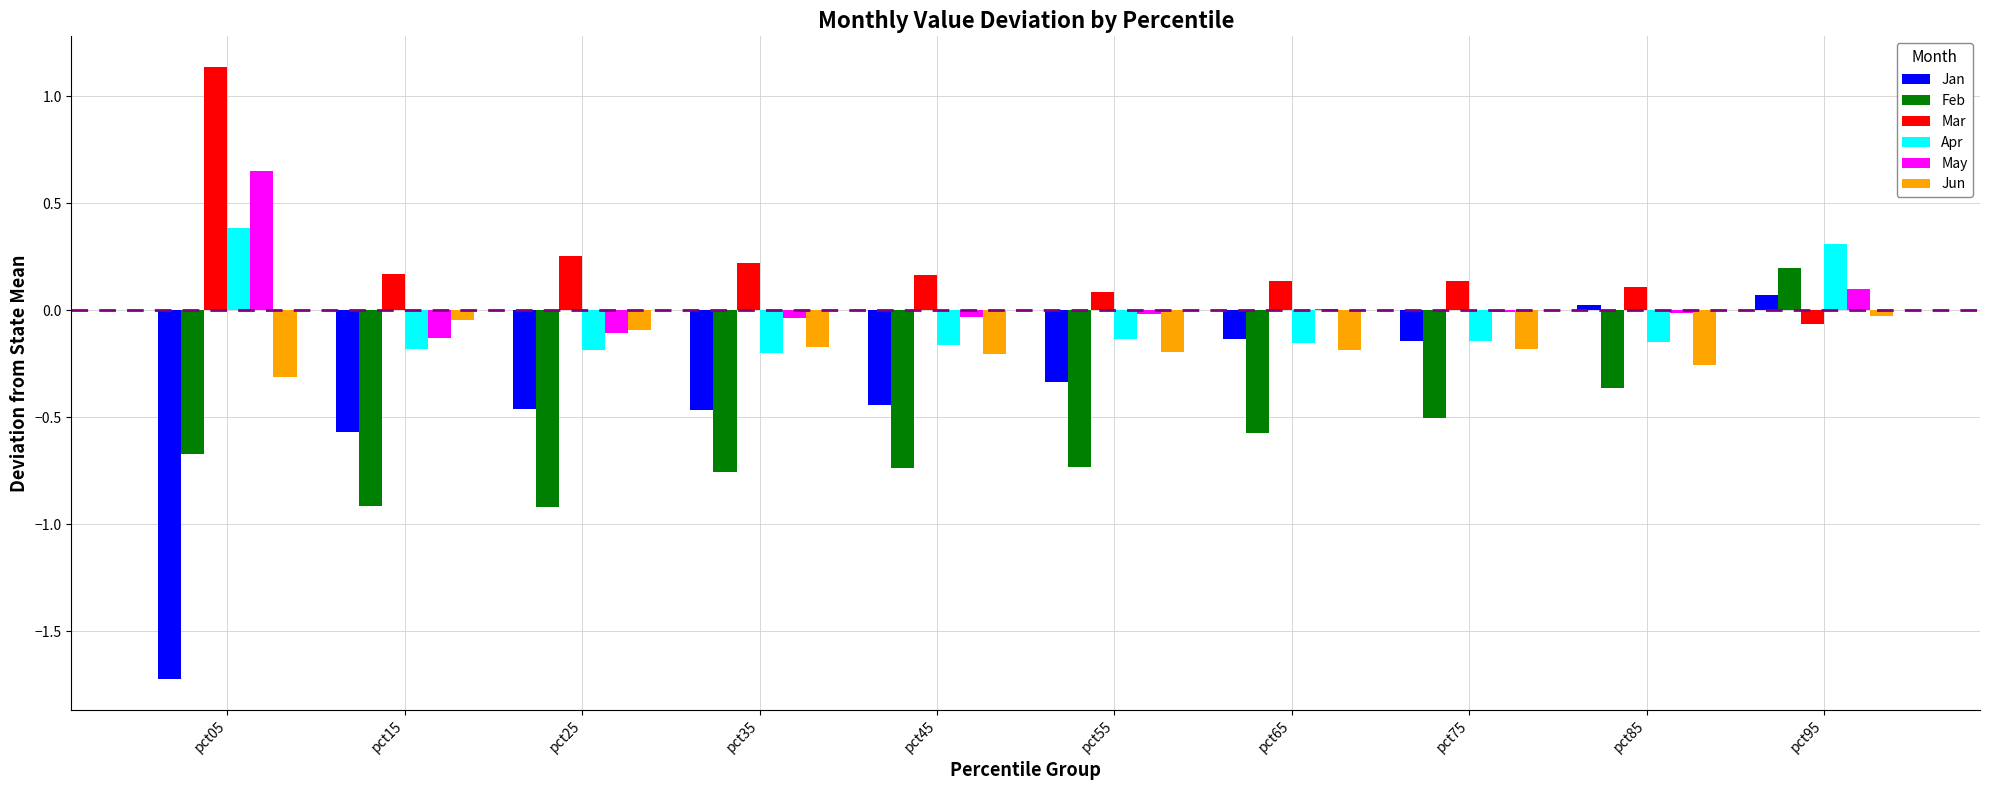

Which category has the highest value in the May series?

pct05